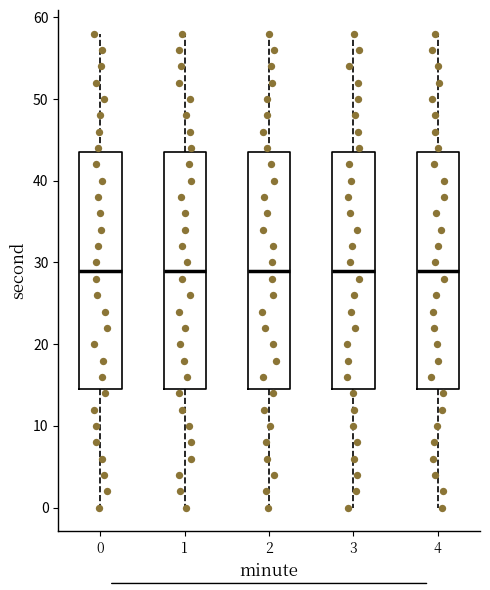

Where is the lower edge of the box at x = 2 on the y-axis? The values are not printed on the chart, so give them approximately, as read against the axis.

15